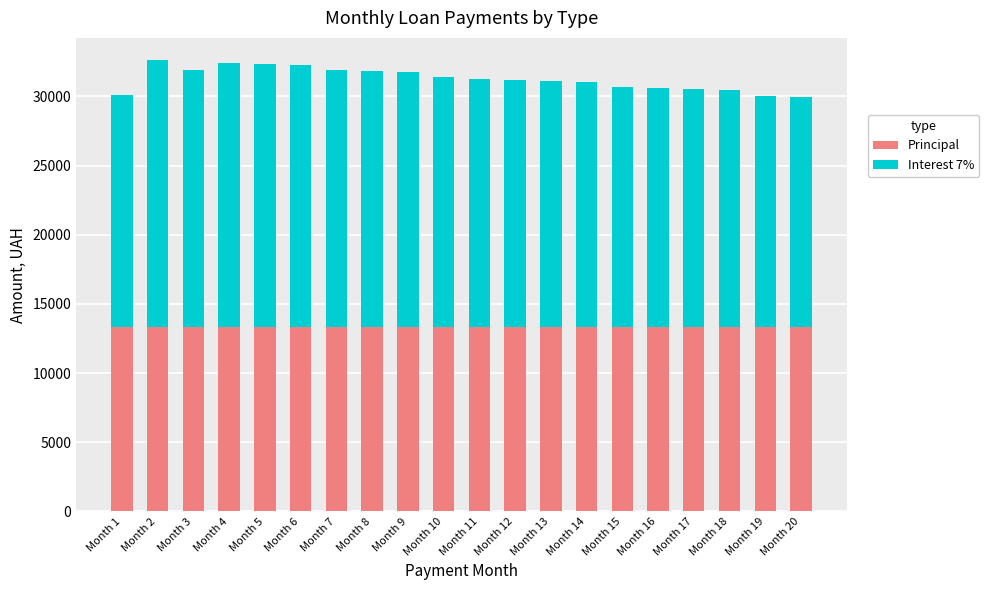

The value of Principal at Month 18 is 4158.7. True or false?

False